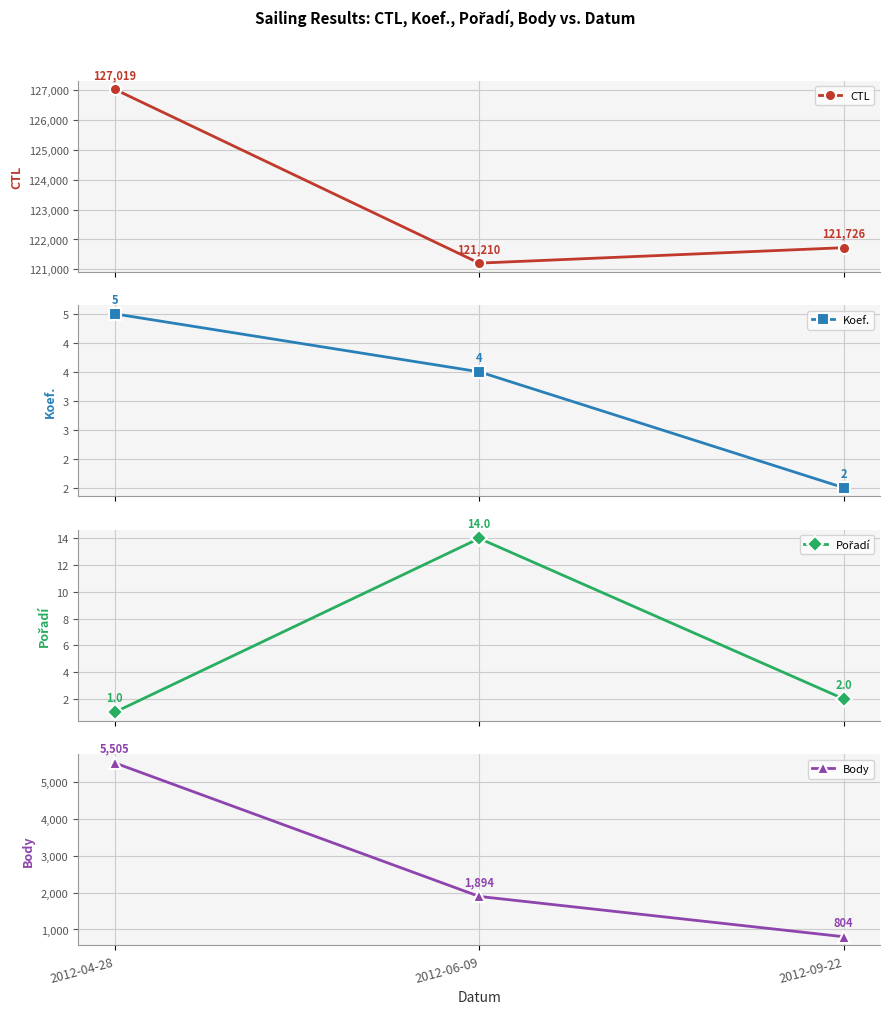

How many data points does each series have?

3